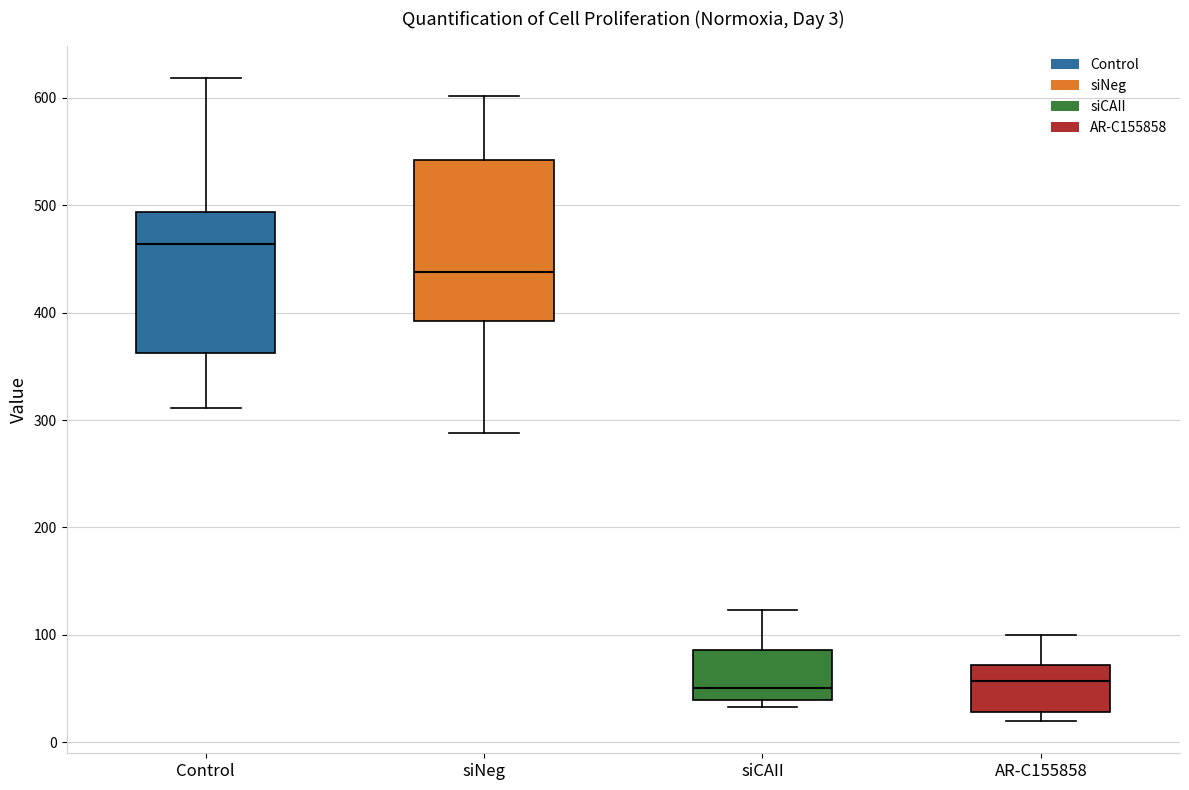

Which box has the highest median line?

Control